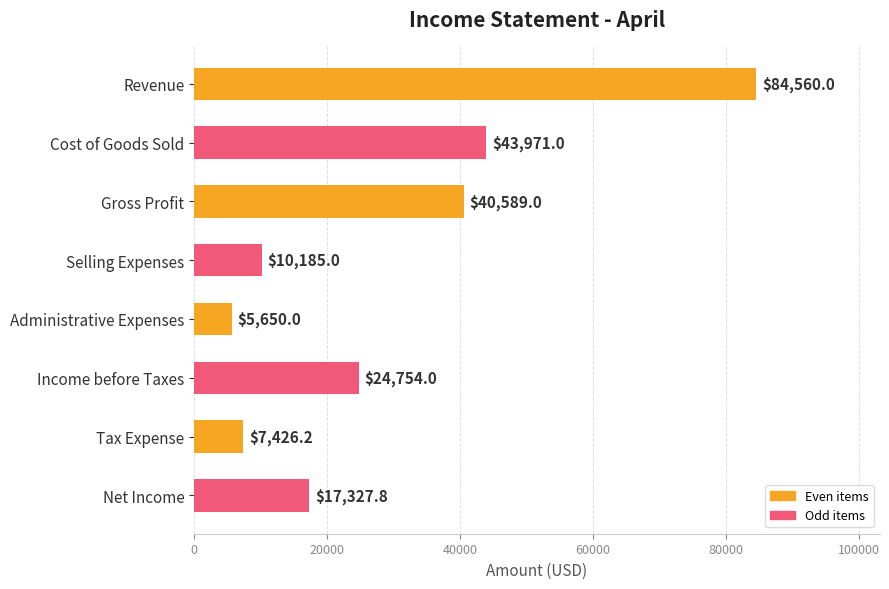

The value at Income before Taxes is 10774.6. True or false?

False